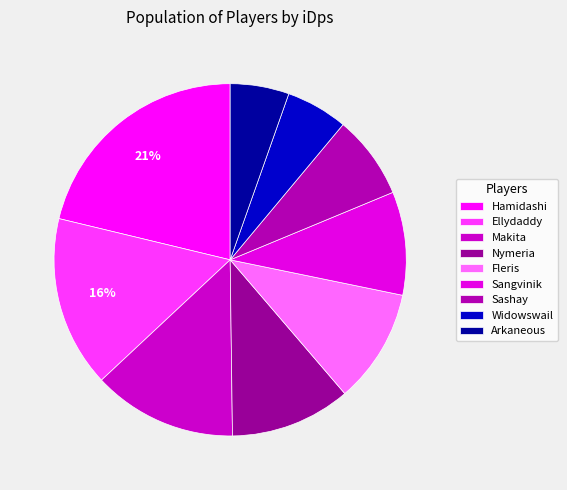

Which slice is the largest?

Hamidashi